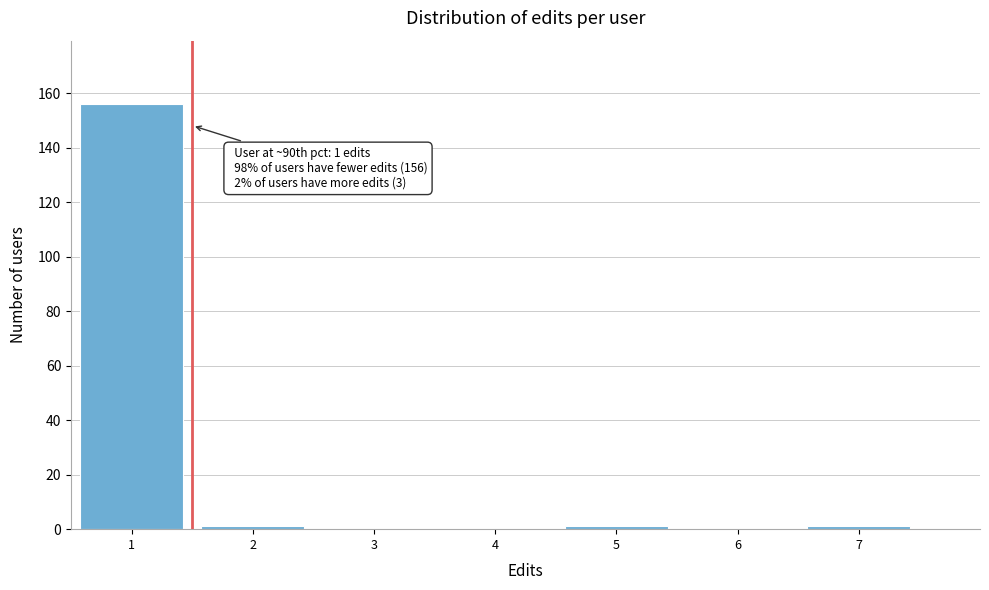

Over which range of the x-axis is the bar tallest?

0.5 to 1.5